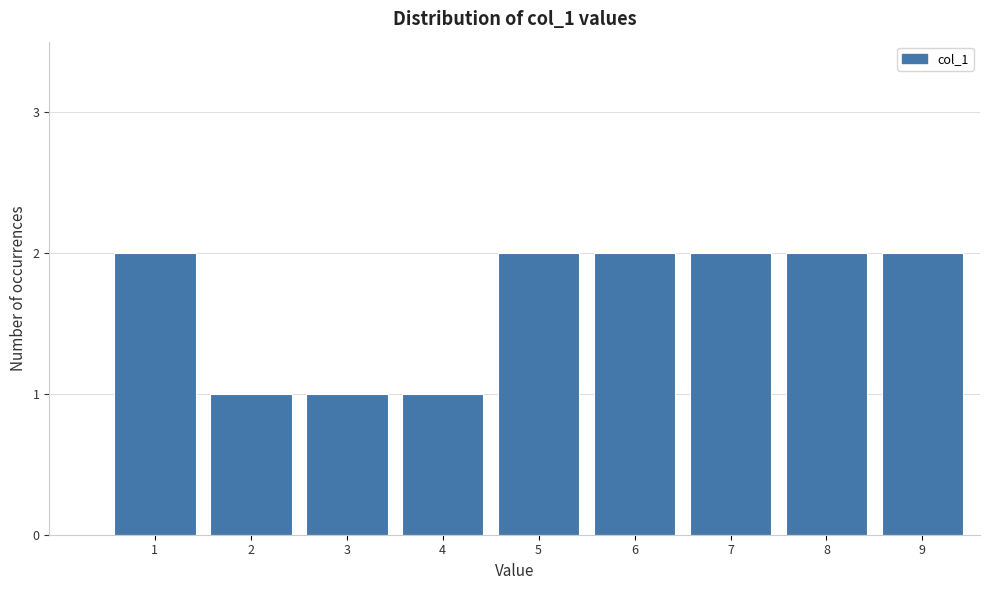

Reading left to right, transcribe all the data shown in this chart.

1=2	2=1	3=1	4=1	5=2	6=2	7=2	8=2	9=2